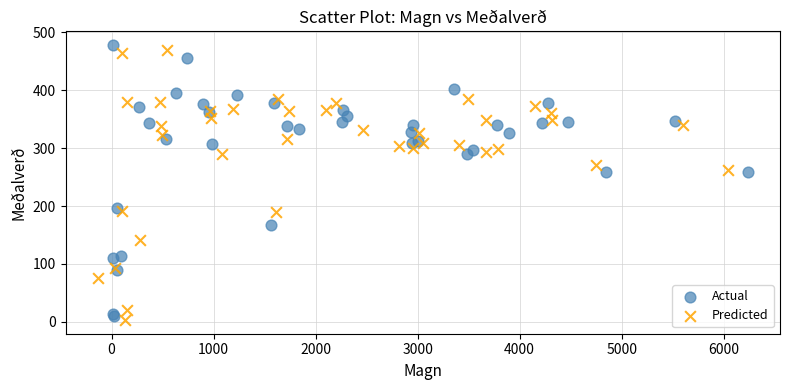

What are all the series names shown in the legend?

Actual, Predicted